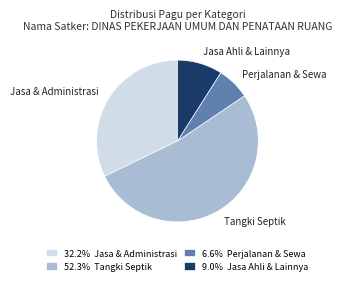

What is the largest slice in the pie chart?

Tangki Septik